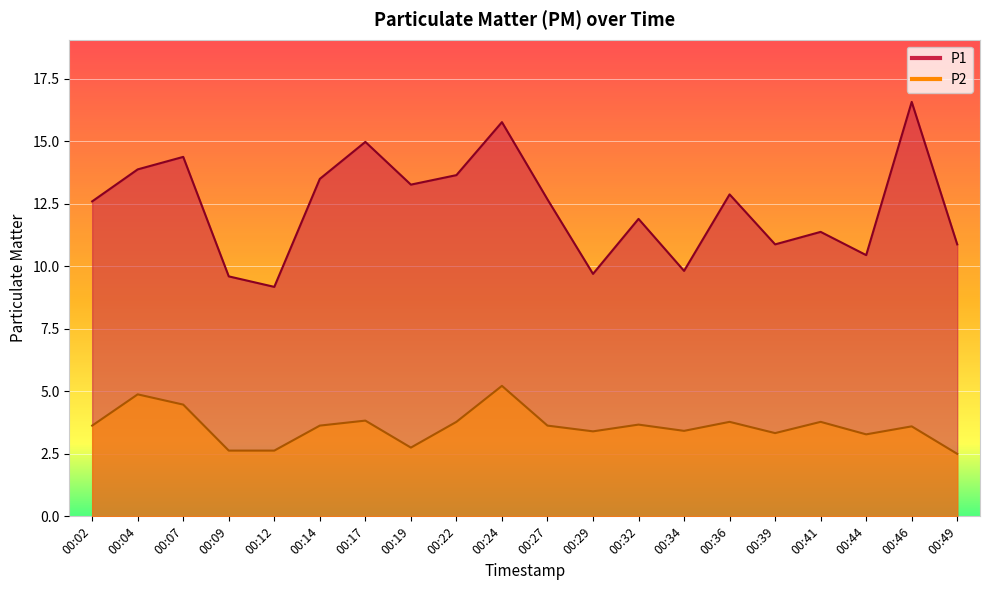

The P1 series shows 20.6 at 00:36. True or false?

False